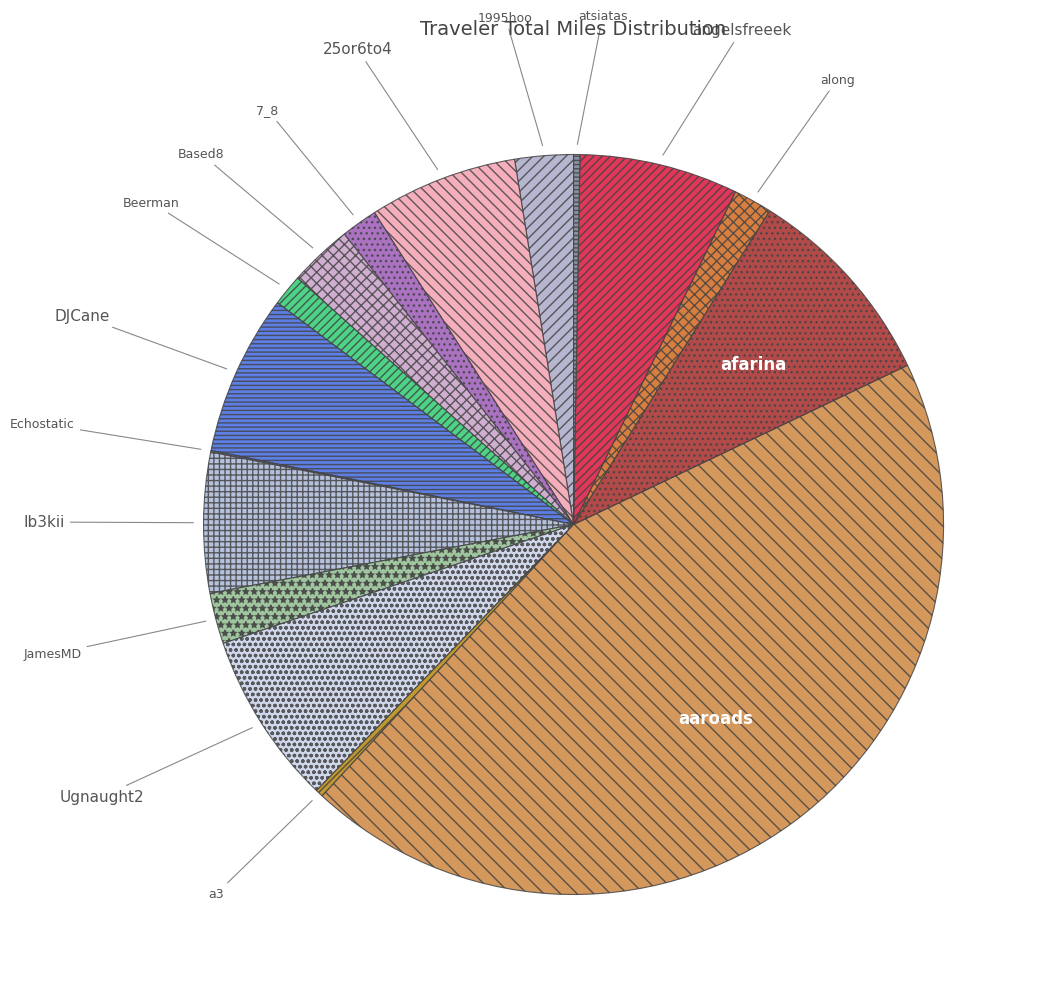

To the nearest percent, what is the average slice percentage?

6%